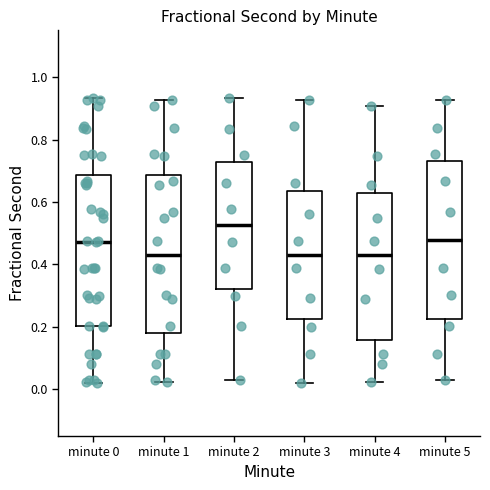

Reading left to right, read every box against the y-axis: the position of its median line, the range the box covers, and the ends of its whiskers. The values are not printed on the chart, so give them approximately, as read against the axis.

minute 0: median 0.48, box 0.20 to 0.68, whiskers 0.02 to 0.94
minute 1: median 0.44, box 0.18 to 0.68, whiskers 0.02 to 0.92
minute 2: median 0.52, box 0.32 to 0.72, whiskers 0.02 to 0.94
minute 3: median 0.44, box 0.22 to 0.64, whiskers 0.02 to 0.92
minute 4: median 0.42, box 0.16 to 0.62, whiskers 0.02 to 0.90
minute 5: median 0.48, box 0.22 to 0.74, whiskers 0.02 to 0.92